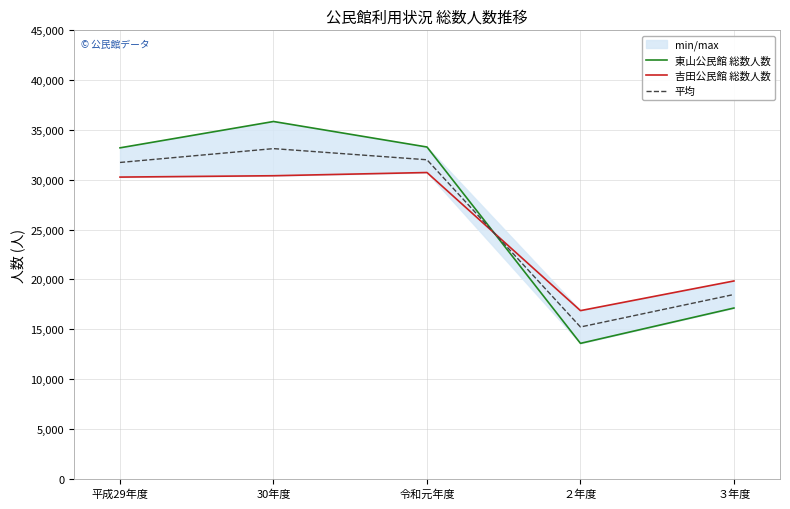

Reading left to right, transcribe all the data shown in this chart.

東山公民館 総数人数: 33208.0	35851.0	33290.0	13586.0	17132.0
吉田公民館 総数人数: 30272.0	30408.0	30730.0	16870.0	19848.0
平均: 31740.0	33129.5	32010.0	15228.0	18490.0